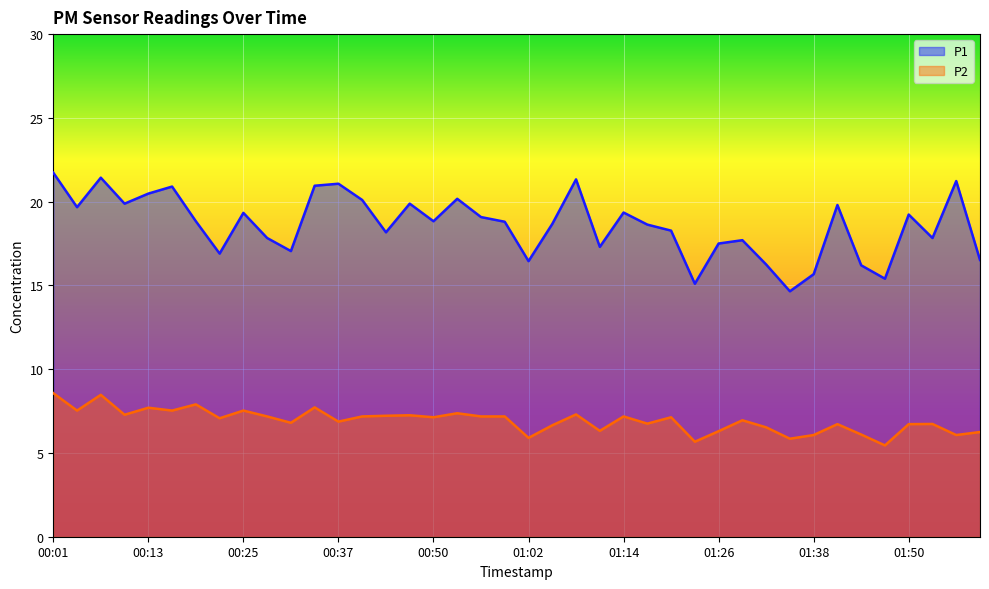

What is the sum of all P1 values?

744.2